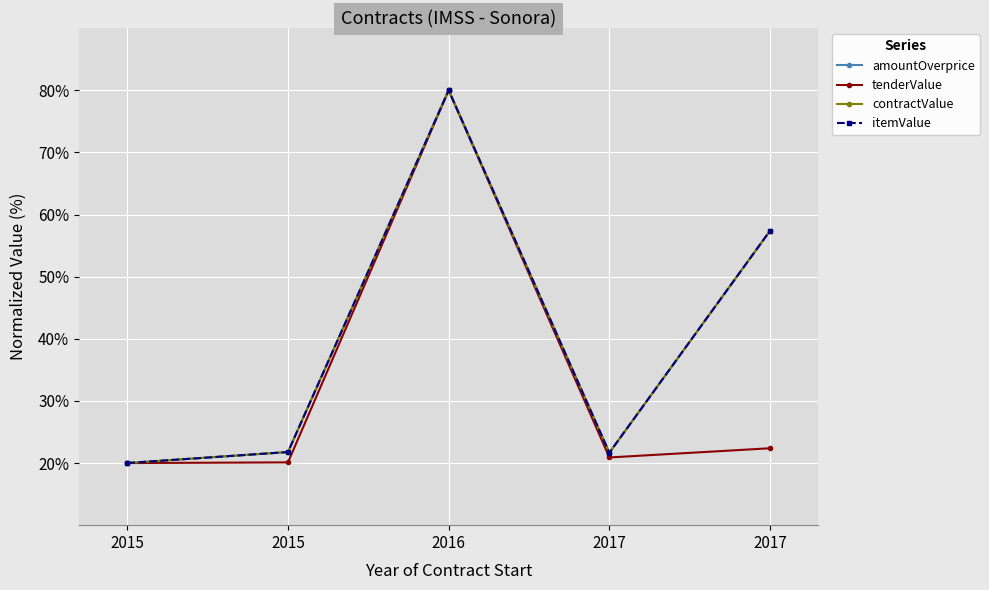

True or false: tenderValue and amountOverprice cross at least once.

False